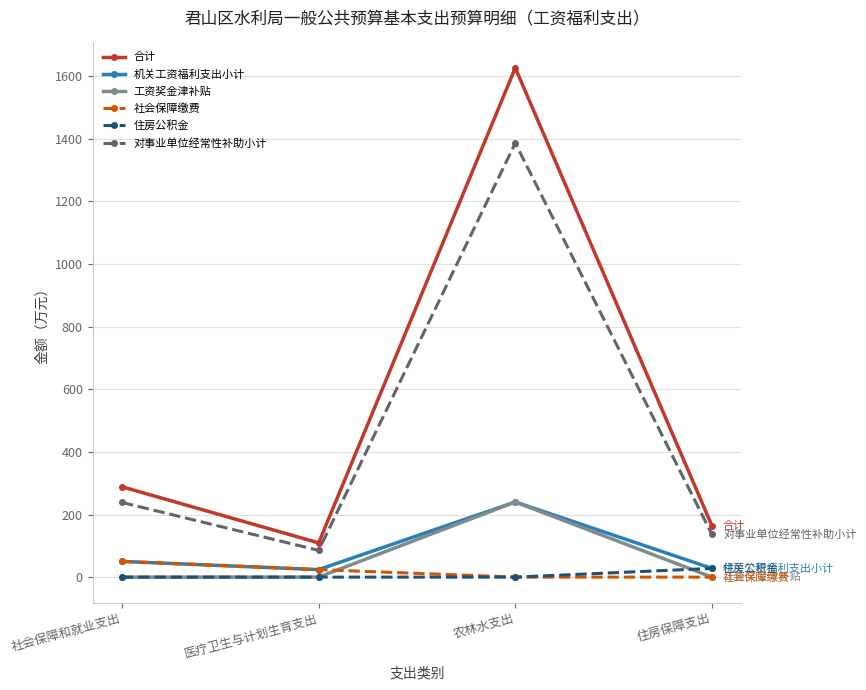

True or false: 机关工资福利支出小计 has more than 0 points higher than both neighbors.

True